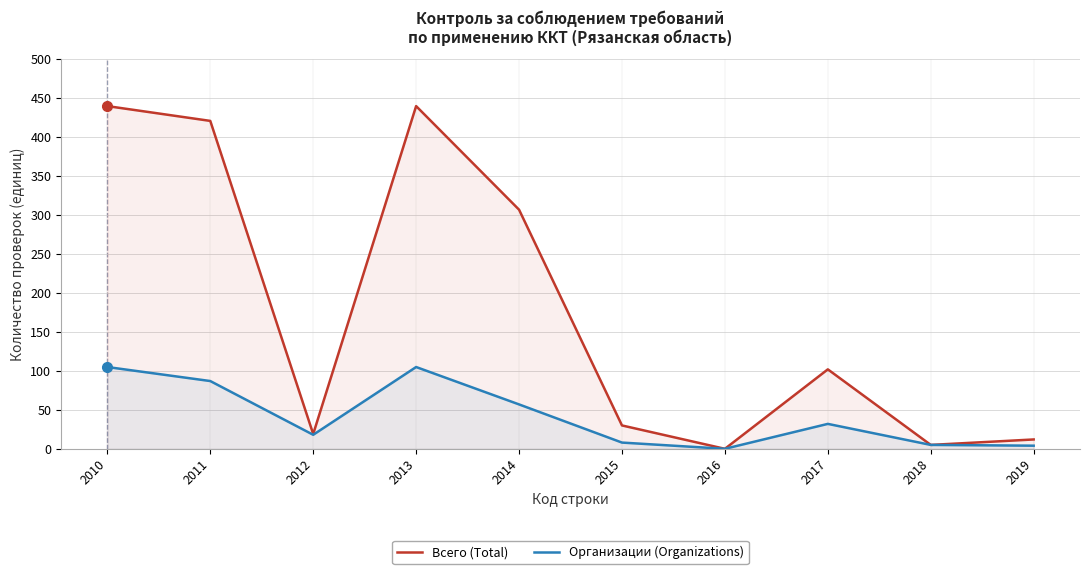

In Всего (Total), how many points are higher than both neighbors (excluding endpoints)?

2